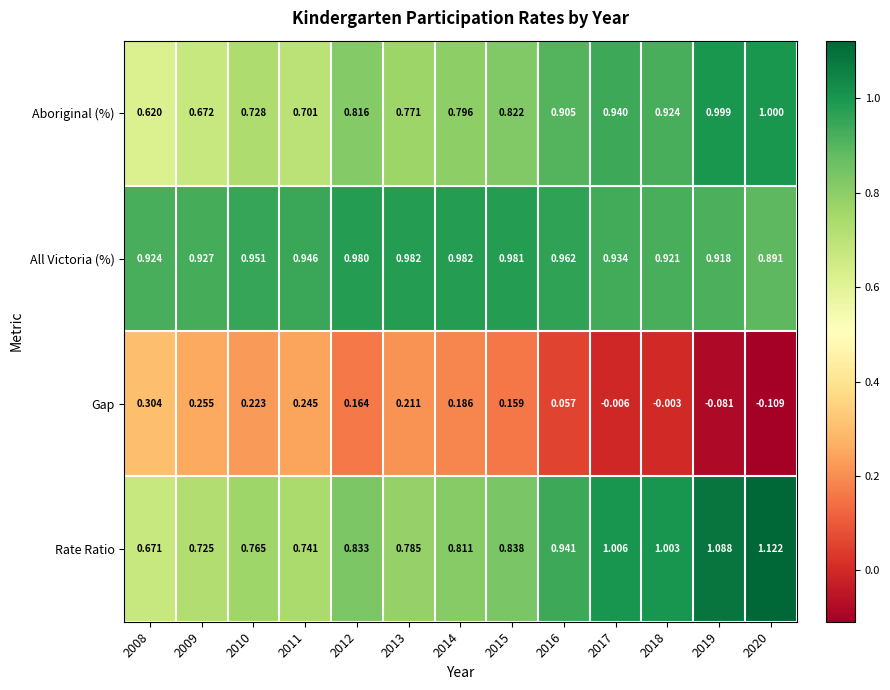

Which series changed the most between 2012 and 2013?

Rate Ratio